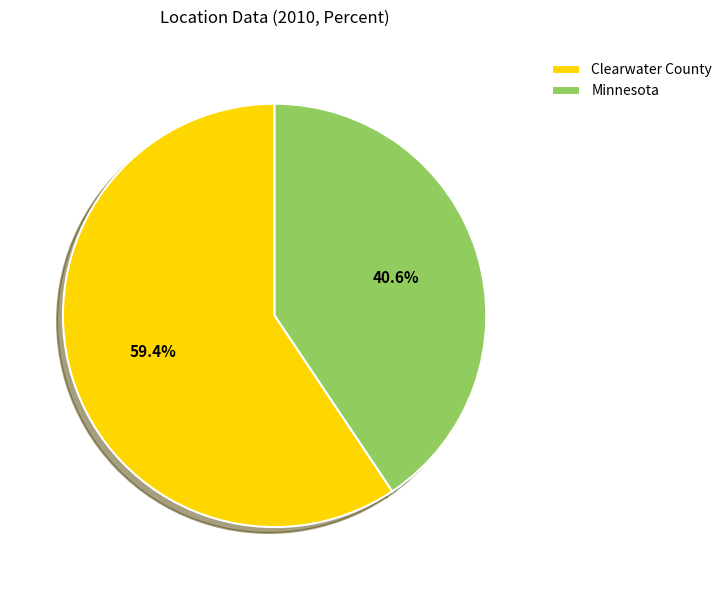

To the nearest percent, what is the difference between the largest and smallest slice percentages?

19%